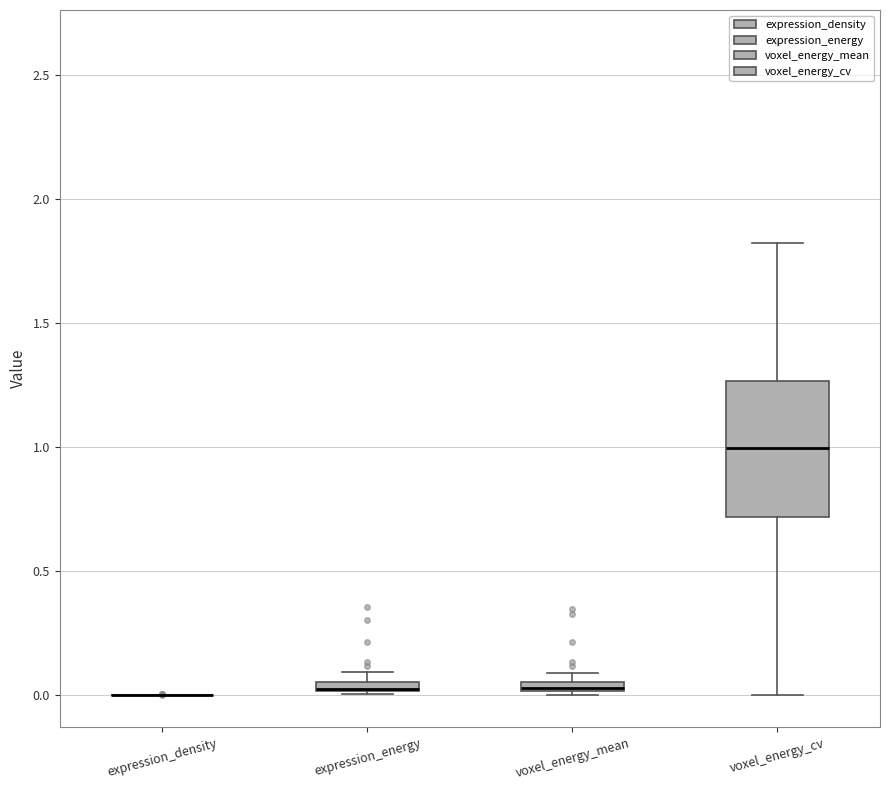

Which box is the tallest, from its lower edge to its upper edge?

voxel_energy_cv